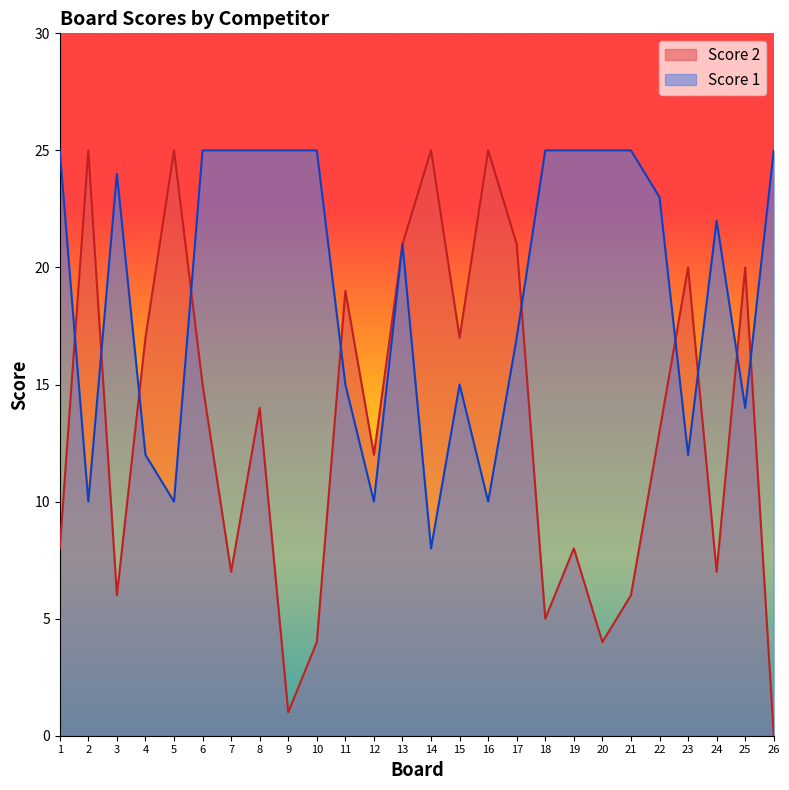

Where is the first local maximum for Score 1?

3